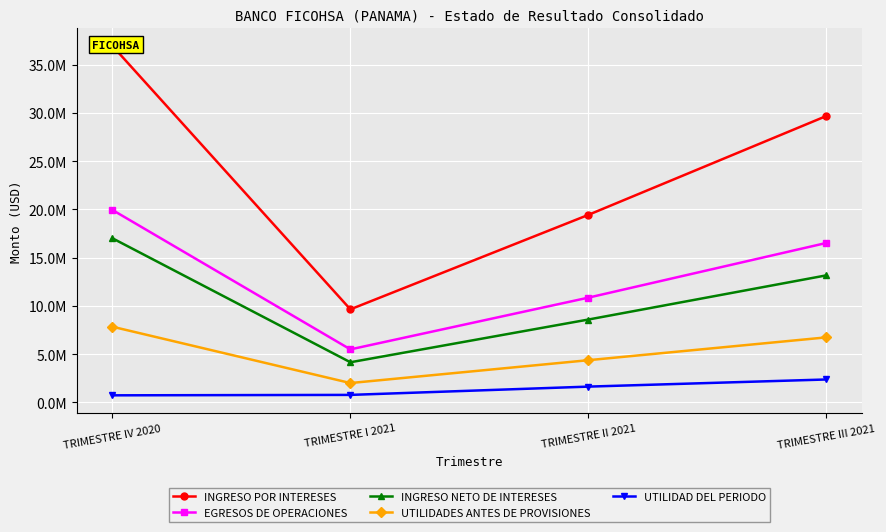

Where is the first local minimum for UTILIDADES ANTES DE PROVISIONES?

TRIMESTRE I 2021